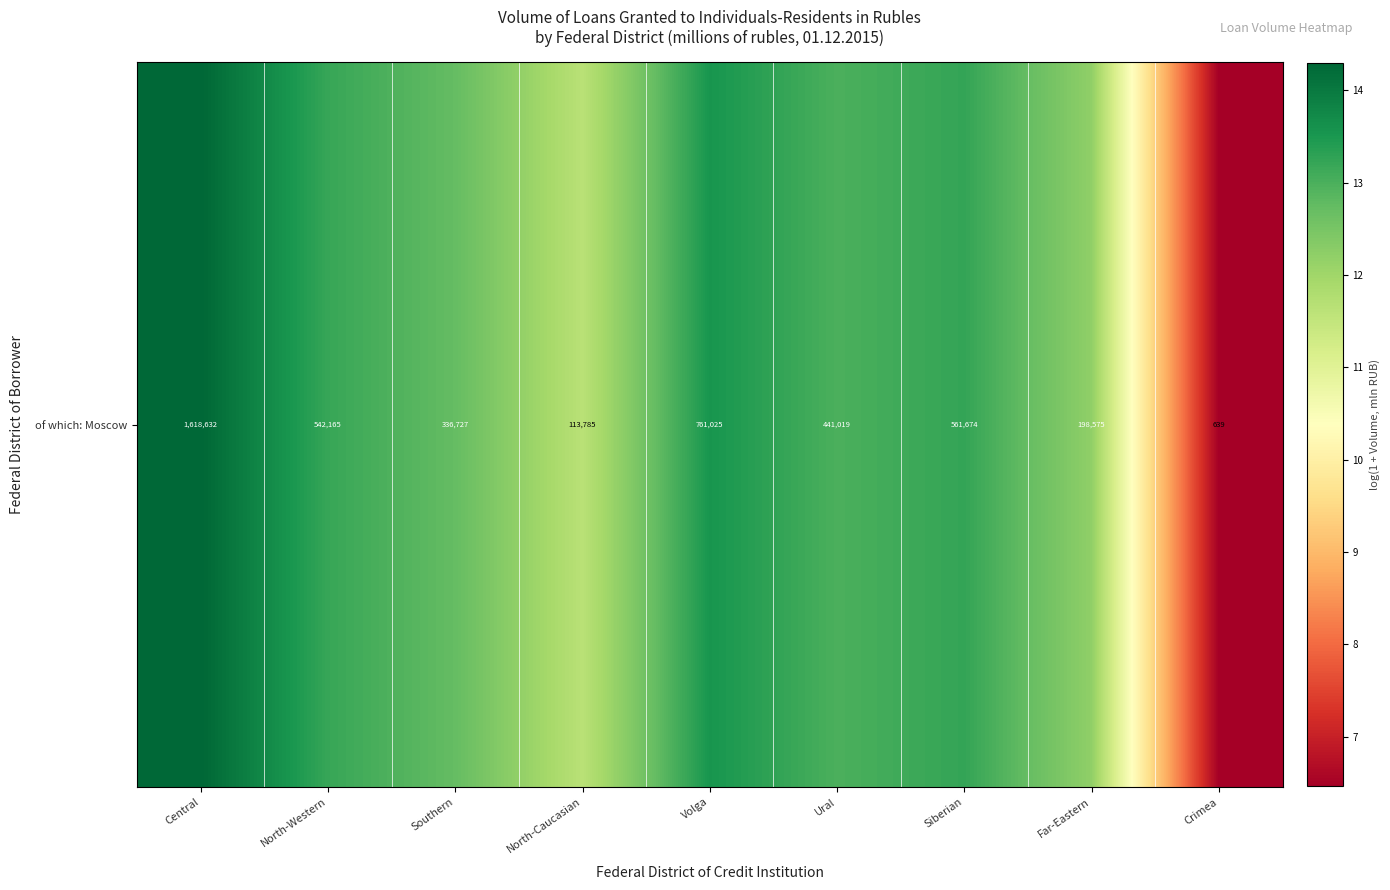

The value at Ural is 22.9. True or false?

False